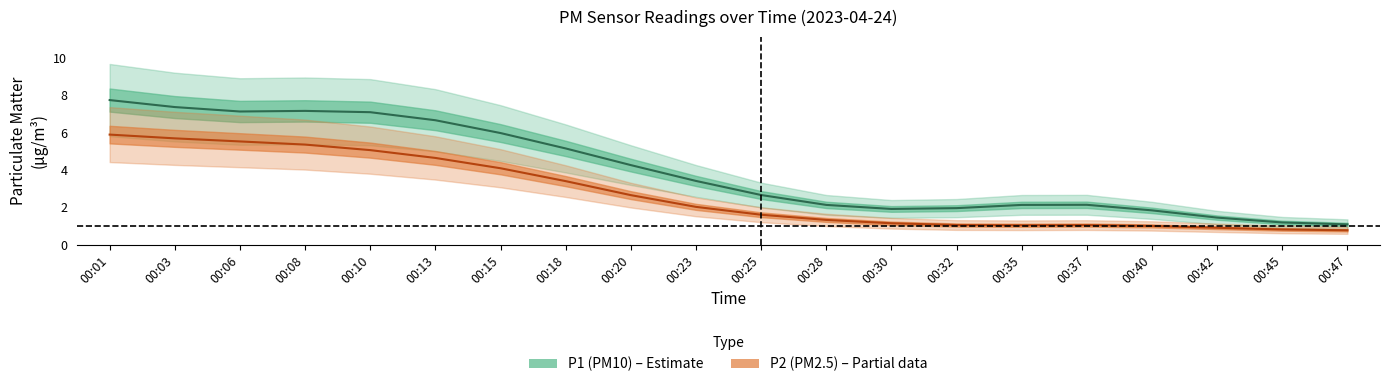

What is the average value of the P1 center series?

4.0